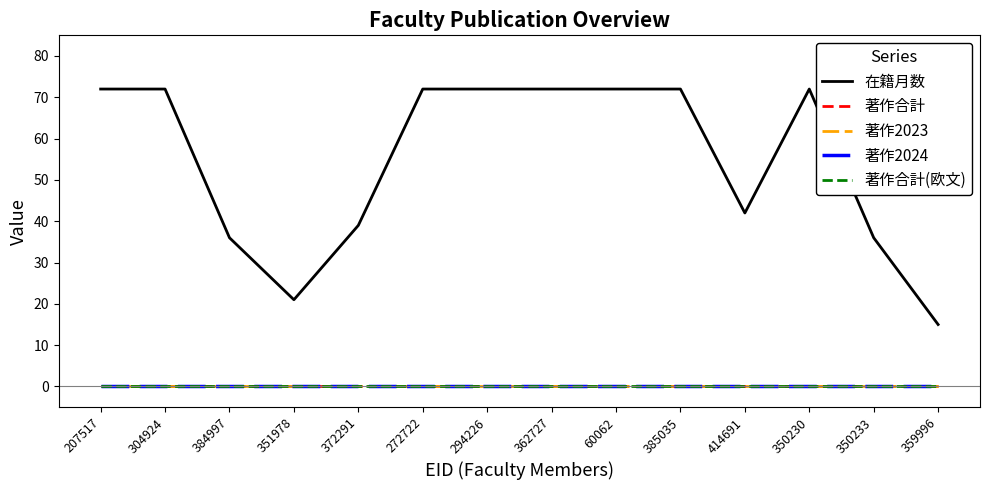

Does the chart have visible grid lines?

No